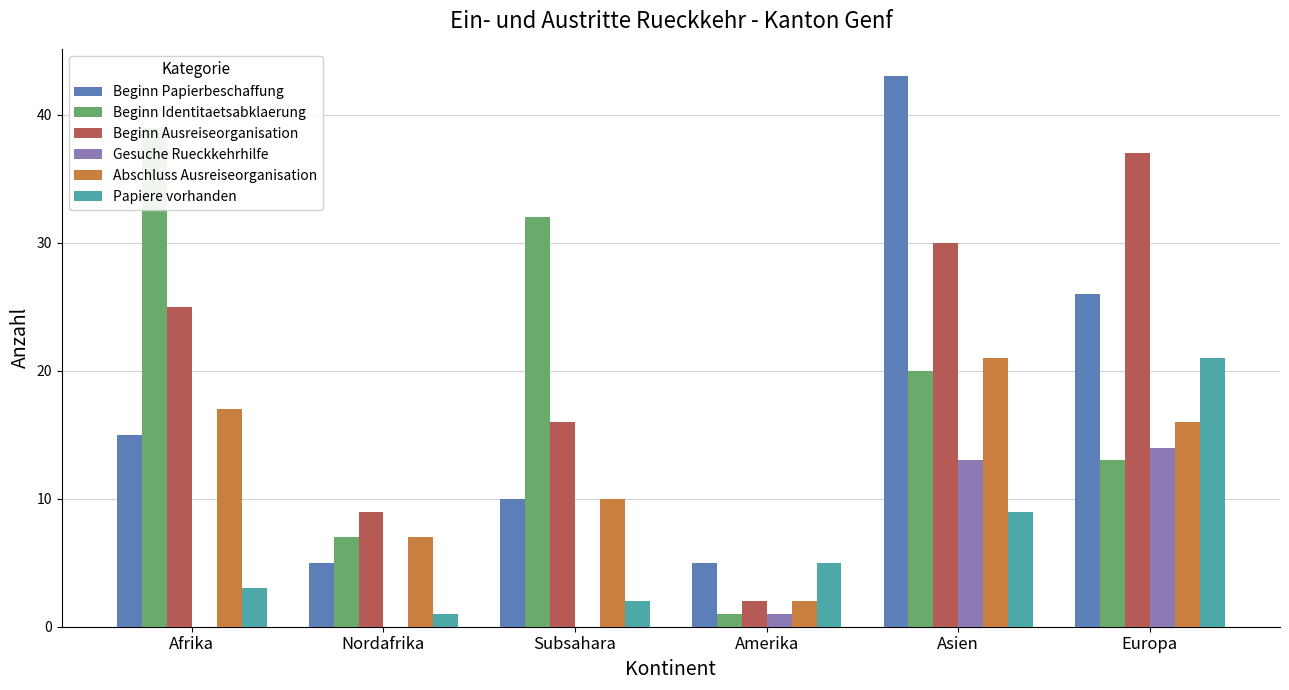

At how many categories does at least one series exceed 1?

6